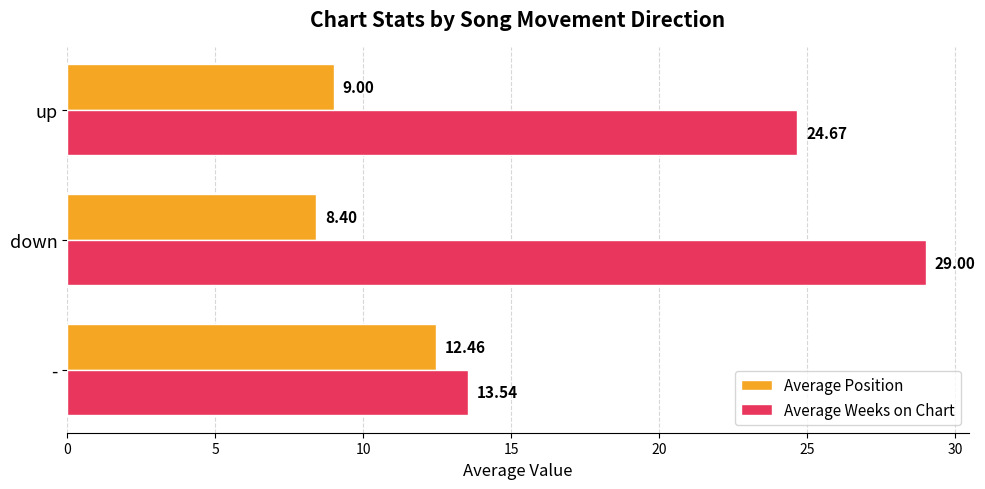

Is the value of Average Position at down greater than the value of Average Weeks on Chart at down?

No